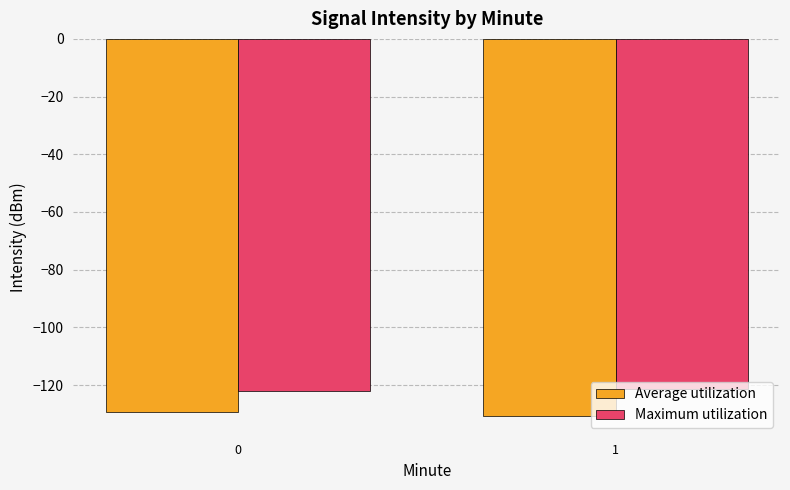

What is the difference between the highest and lowest values at 1?

9.3